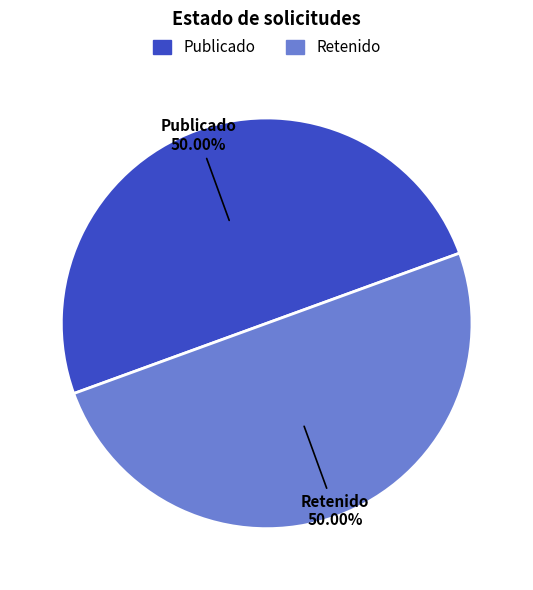

What is the ratio of the value at Publicado to the value at Retenido?

1.0